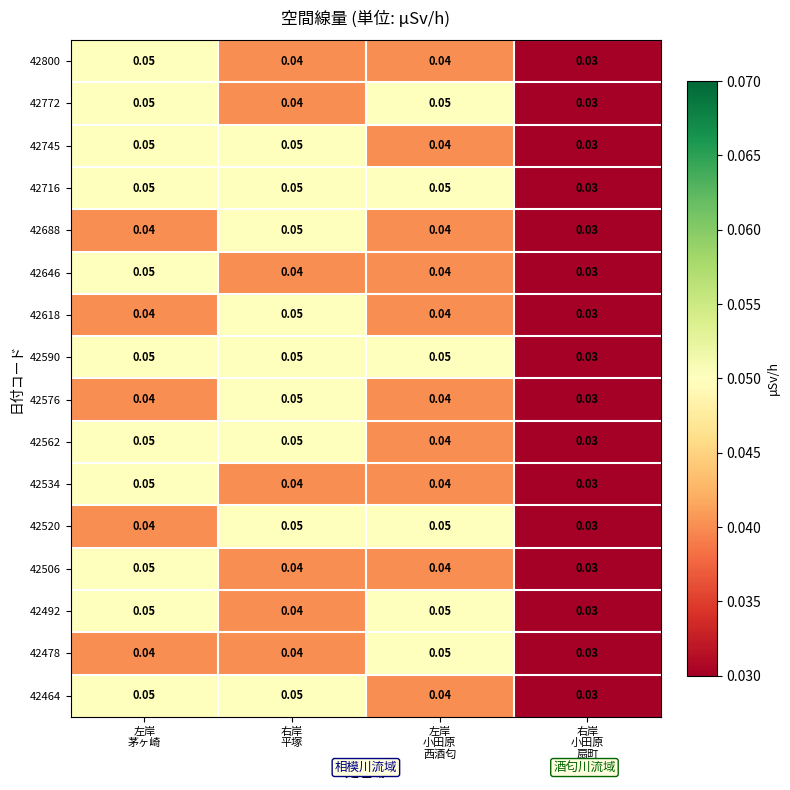

Count the number of data series in this chart.

16